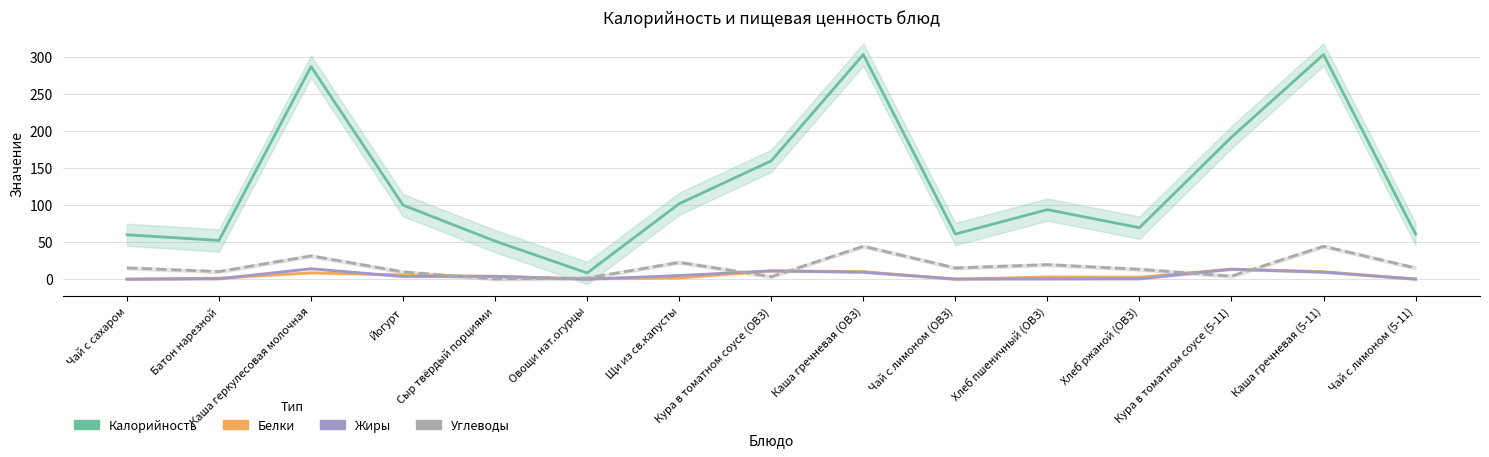

Which series has the largest total across all categories?

Калорийность